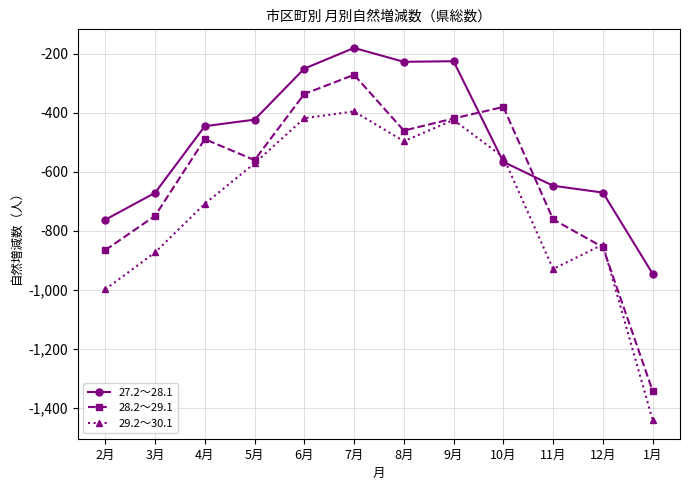

The 27.2～28.1 series shows -946 at 1月. True or false?

True